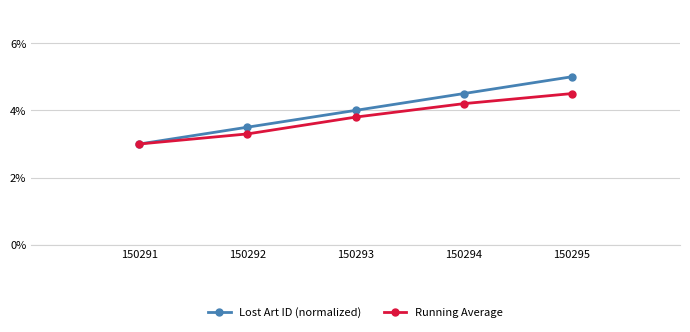

What are all the series names shown in the legend?

Lost Art ID (normalized), Running Average